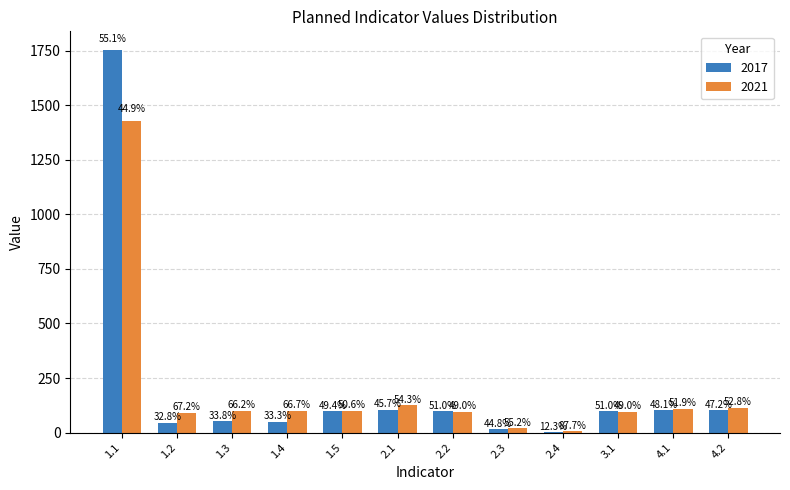

What are all the series names shown in the legend?

2017, 2021